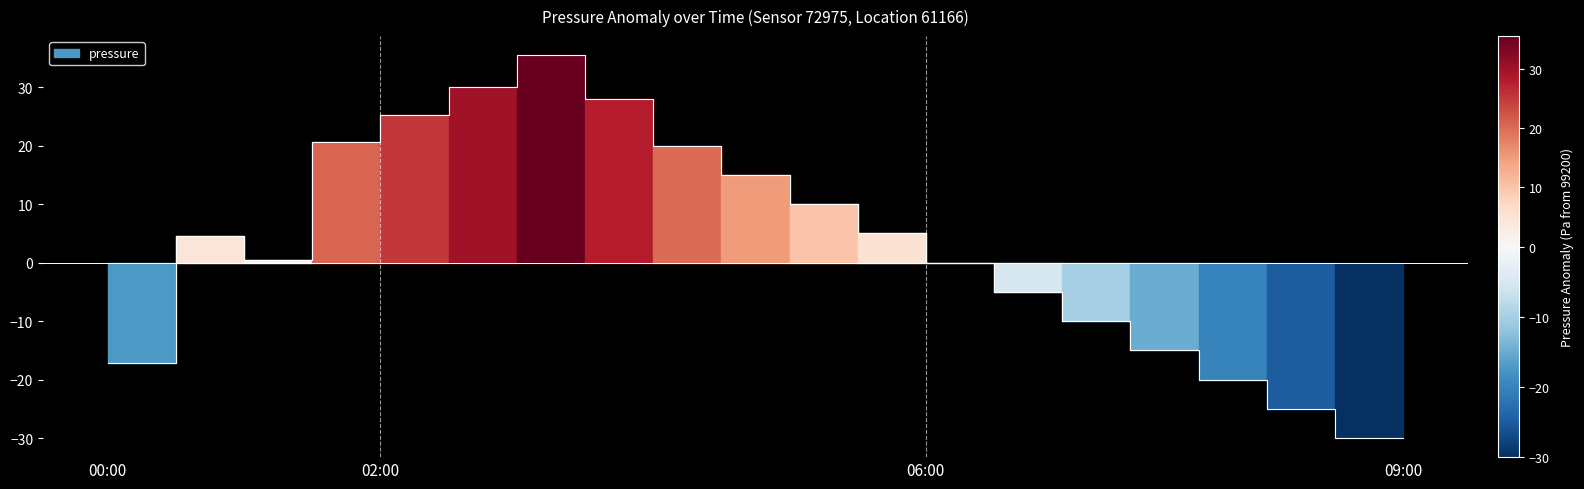

How many points are higher than both their immediate neighbors (excluding endpoints)?

2